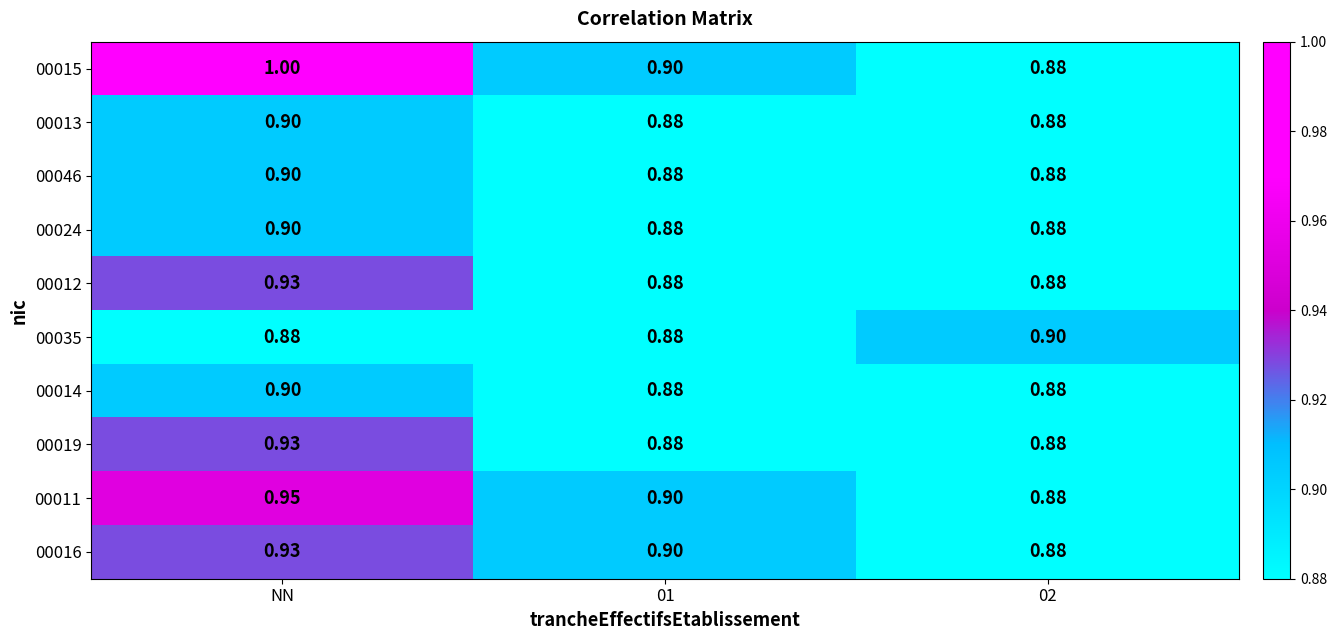

Is the value of 00046 at 01 greater than the value of 00011 at NN?

No